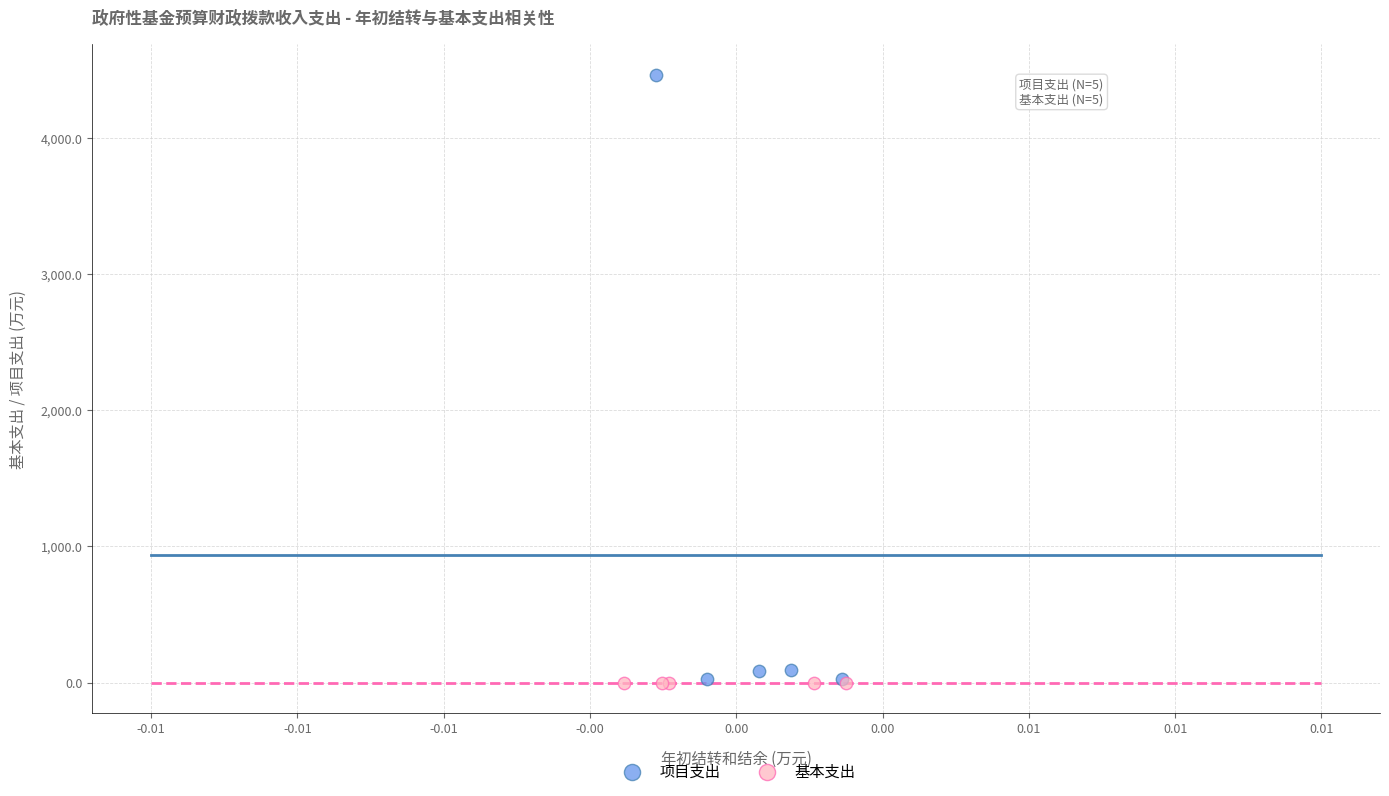

Which series reaches the maximum Y coordinate?

项目支出